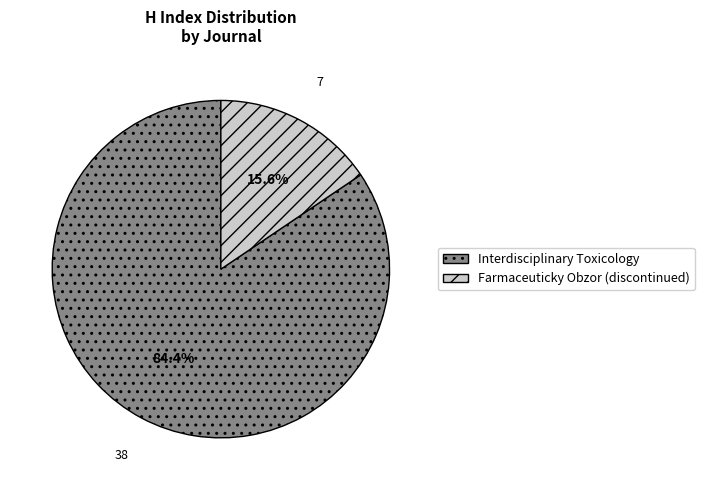

Combined, what portion of the pie is Interdisciplinary Toxicology and Farmaceuticky Obzor (discontinued)?

100.0%